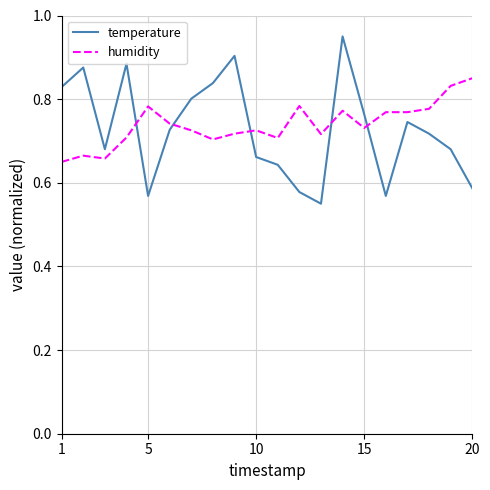

How many times do temperature and humidity cross each other?

5